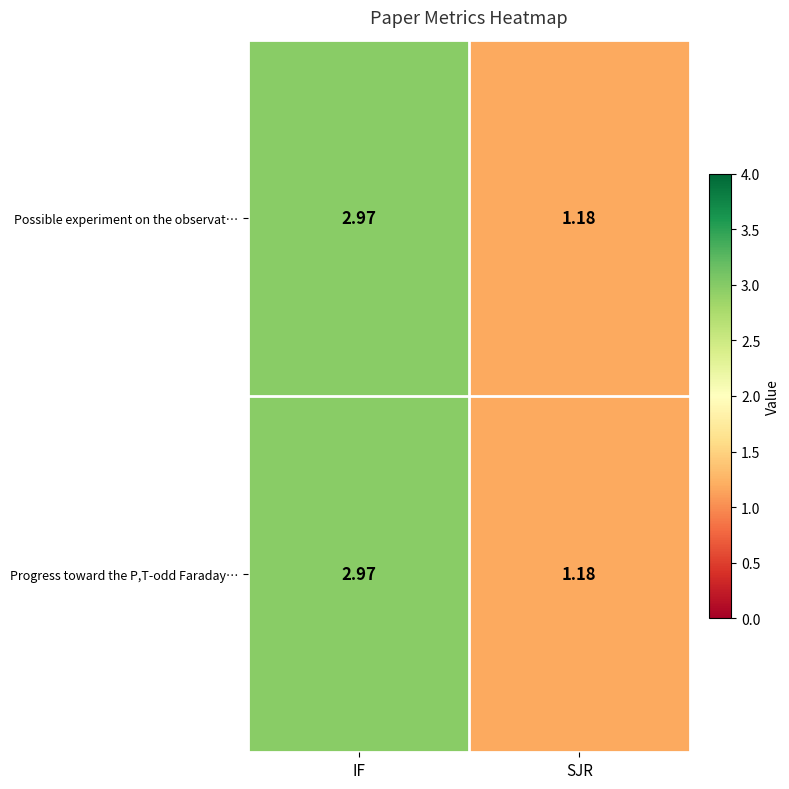

At how many categories does at least one series exceed 2?

1